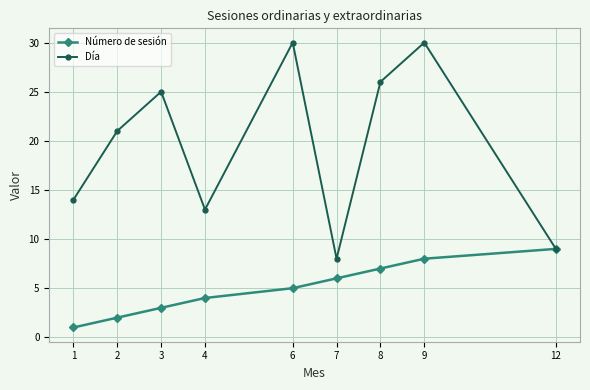

At how many categories does at least one series exceed 22?

4